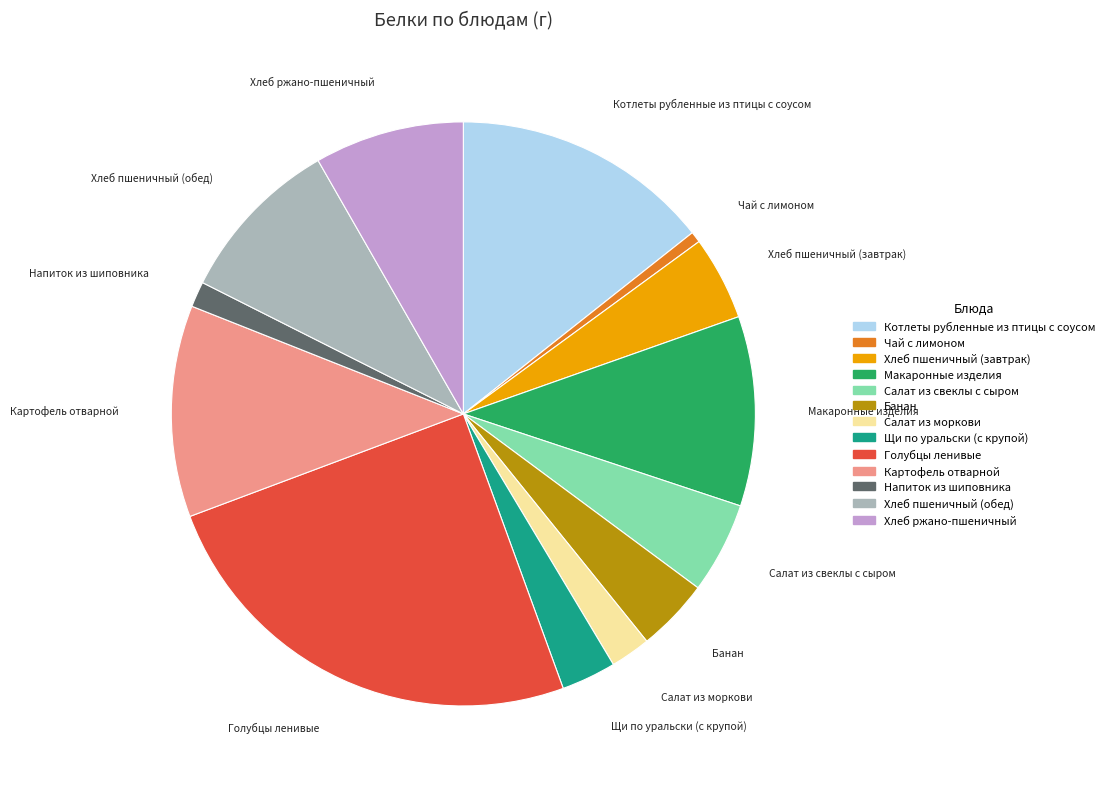

Do Макаронные изделия and Чай с лимоном together represent more than half of the pie?

No